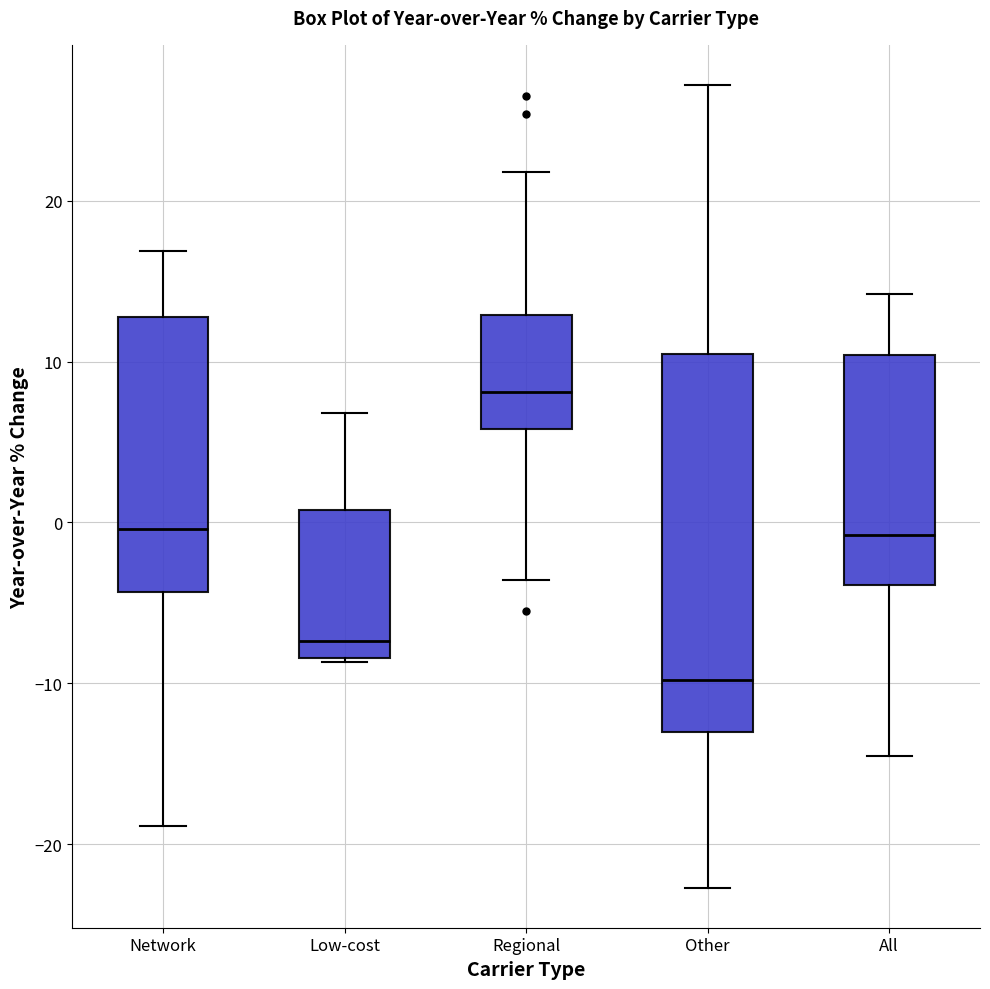

Where is the lower edge of the box for All on the y-axis? The values are not printed on the chart, so give them approximately, as read against the axis.

-4